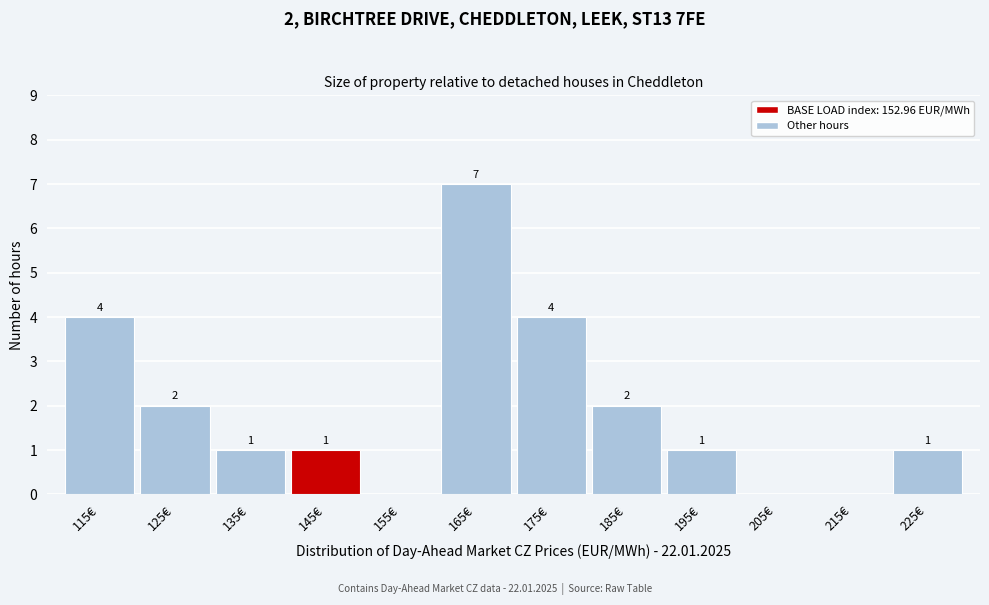

Reading right to left, extract all data points from this chart.

225€=1	215€=0	205€=0	195€=1	185€=2	175€=4	165€=7	155€=0	145€=1	135€=1	125€=2	115€=4